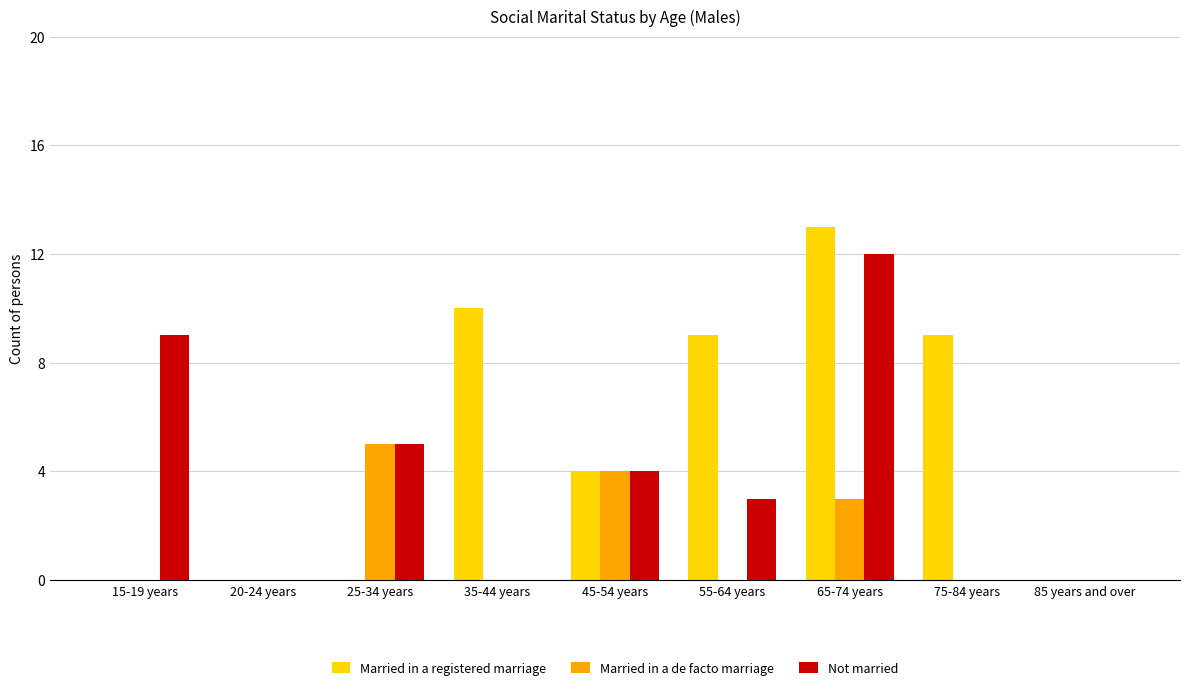

Are the bars horizontal?

No